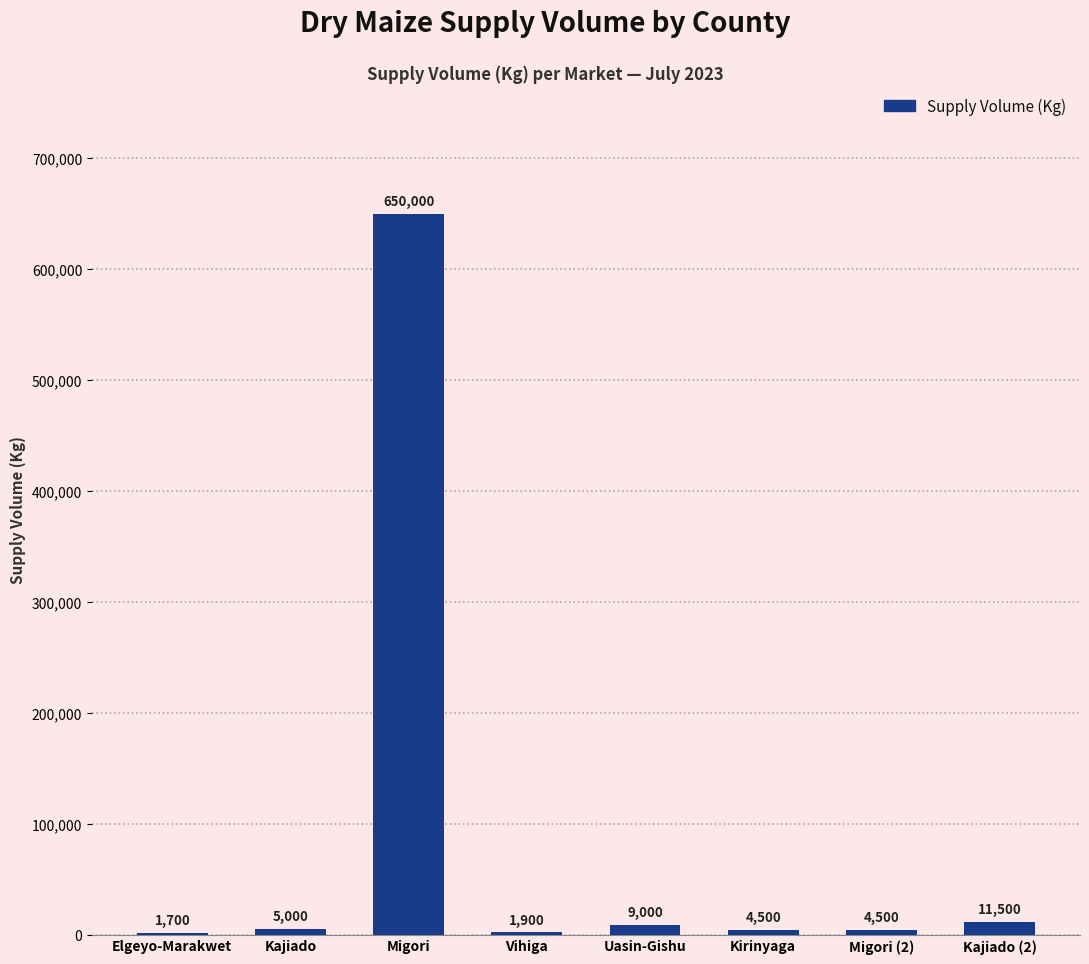

The chart shows a value of 1700 at Elgeyo-Marakwet. True or false?

True